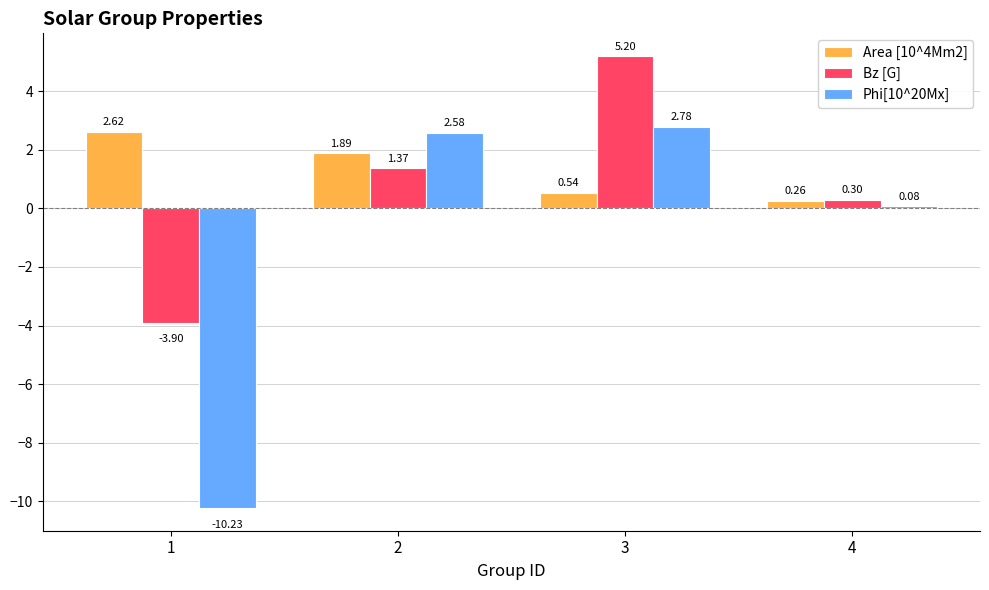

What is the maximum value shown in the chart?

5.2